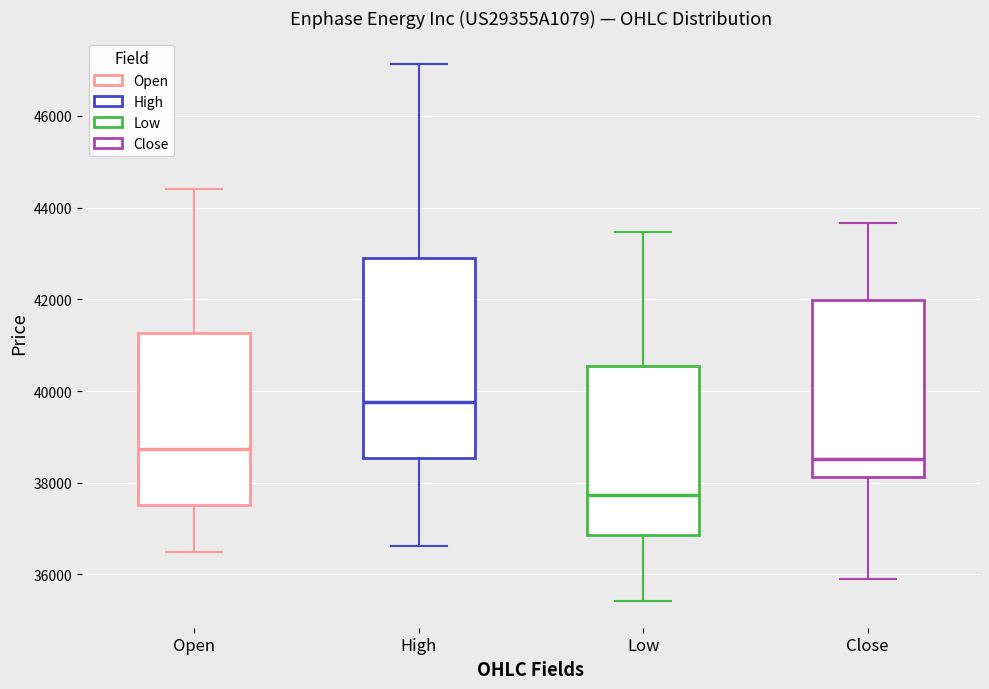

Reading left to right, transcribe this box plot: for each box, give where its median line is, the range the box spans, and where its two whiskers end, as read against the y-axis. The values are not printed on the chart, so give them approximately, as read against the axis.

Open: median 38800, box 37600 to 41200, whiskers 36400 to 44400
High: median 39800, box 38600 to 42800, whiskers 36600 to 47200
Low: median 37800, box 36800 to 40600, whiskers 35400 to 43400
Close: median 38600, box 38200 to 42000, whiskers 36000 to 43600